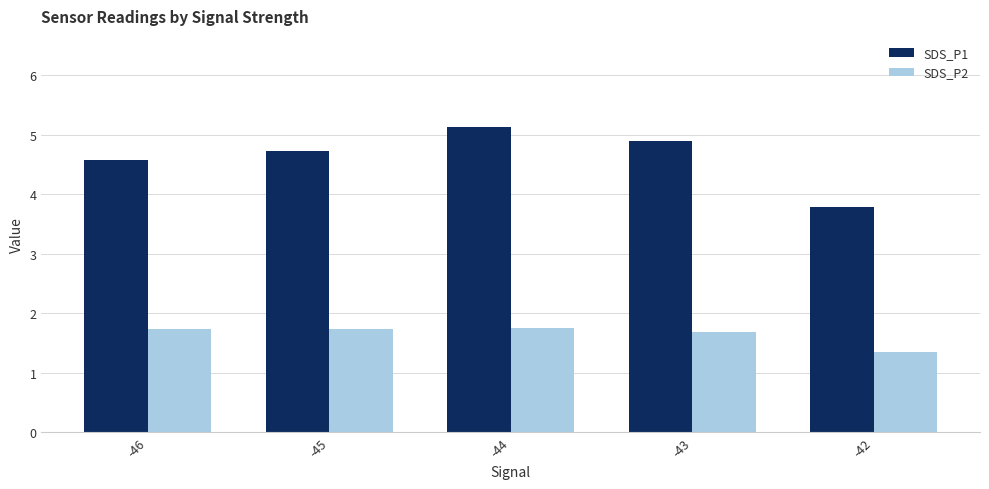

How many groups of bars are there?

5